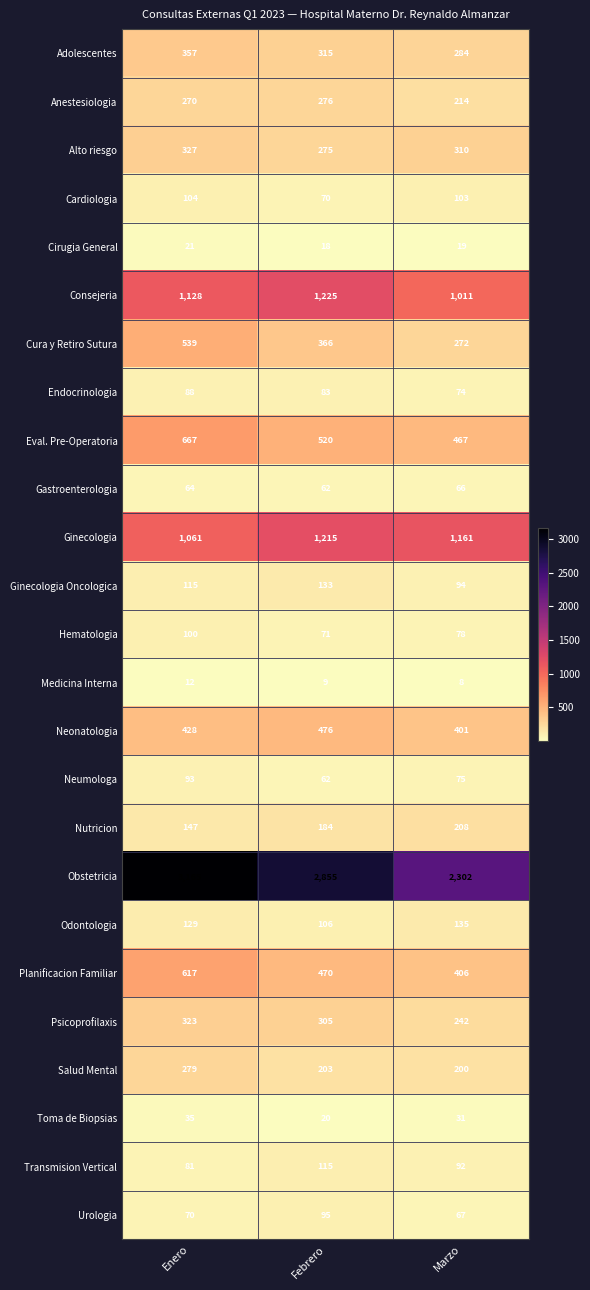

Which series has the largest total across all categories?

Obstetricia